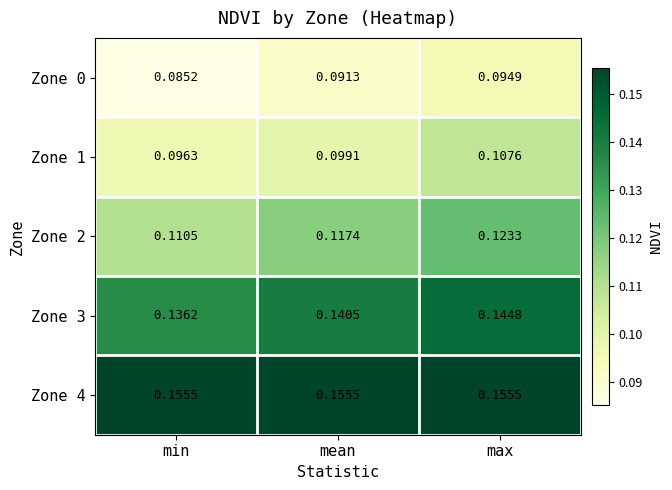

Which category has the lowest value in the Zone 3 series?

min